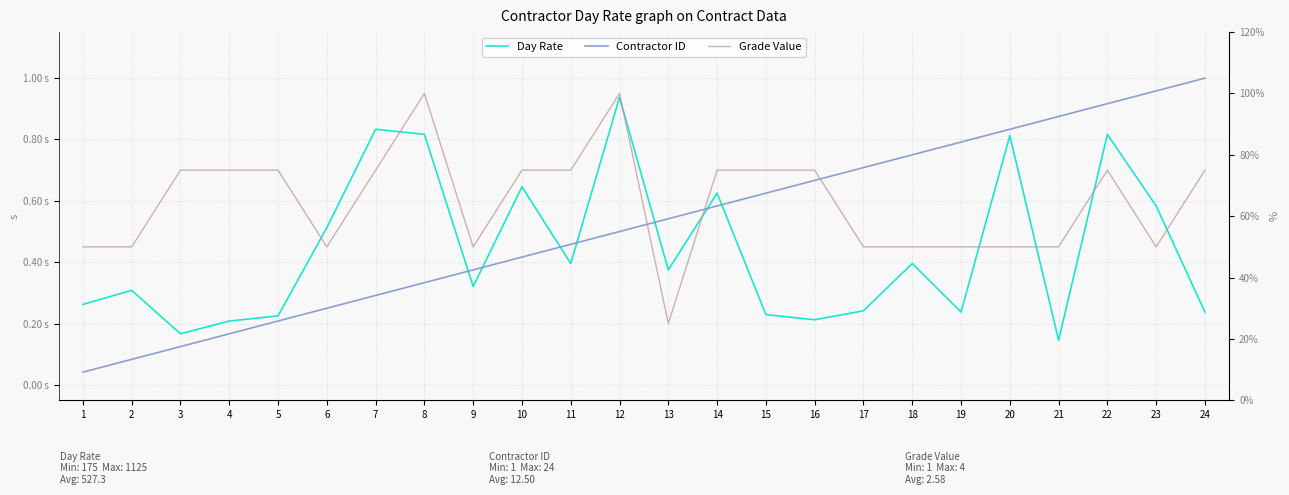

The value of Day Rate at 7 is 0.8. True or false?

True